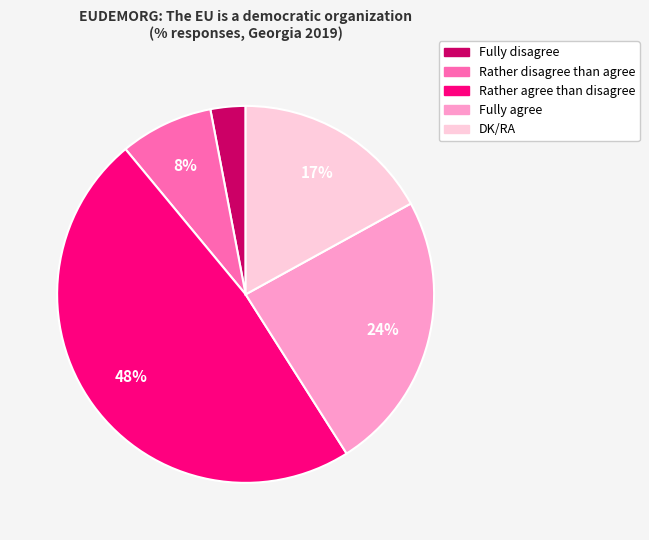

Which category has the biggest portion of the pie?

Rather agree than disagree